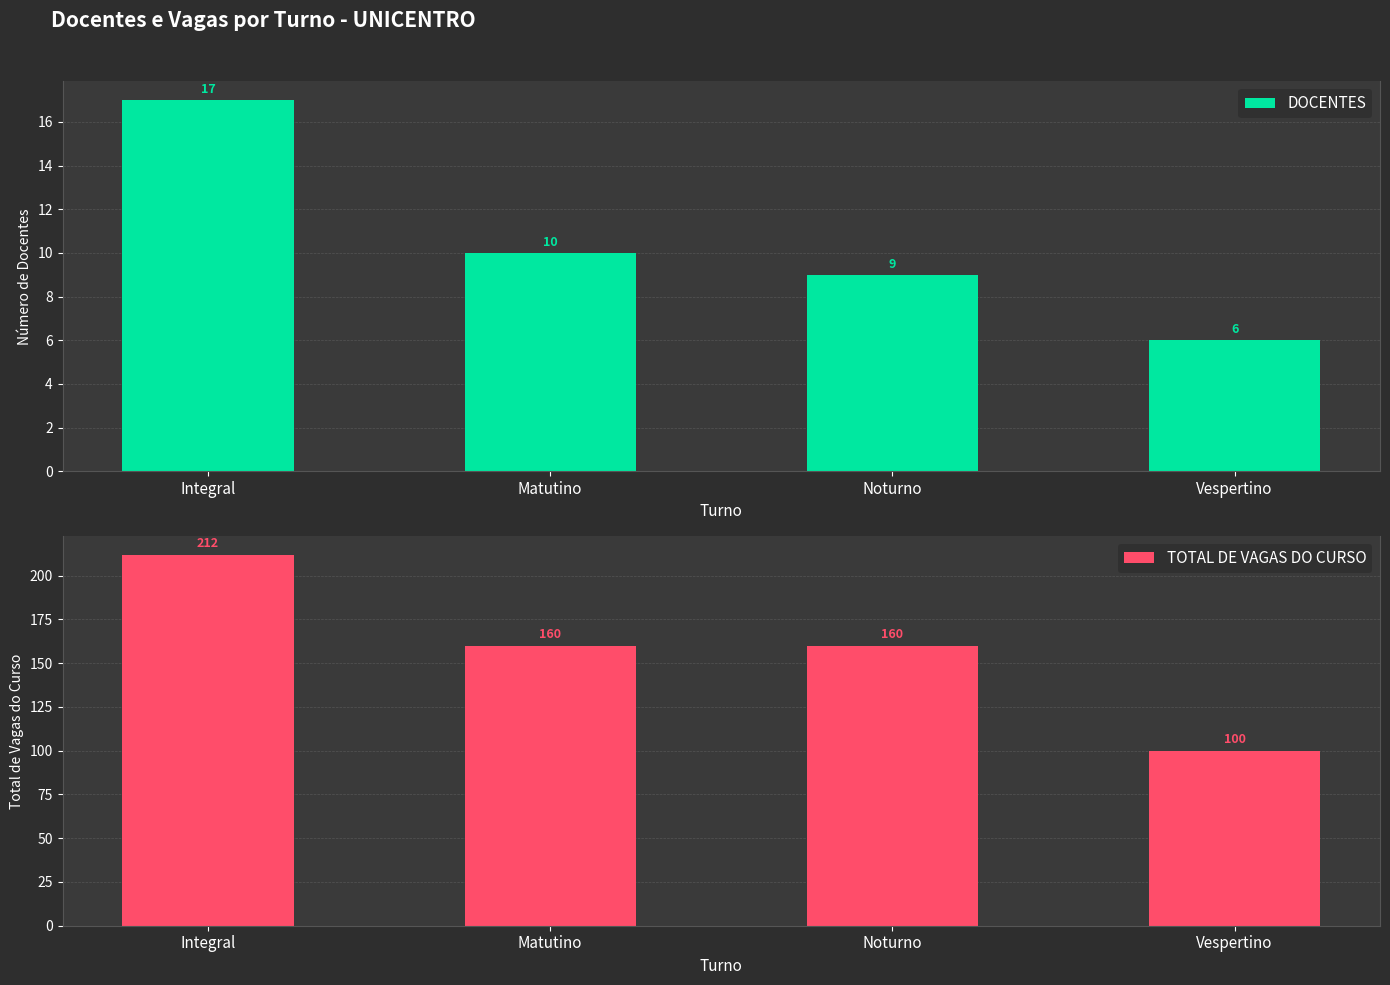

Rank the series at Noturno from lowest to highest value.

DOCENTES, TOTAL DE VAGAS DO CURSO